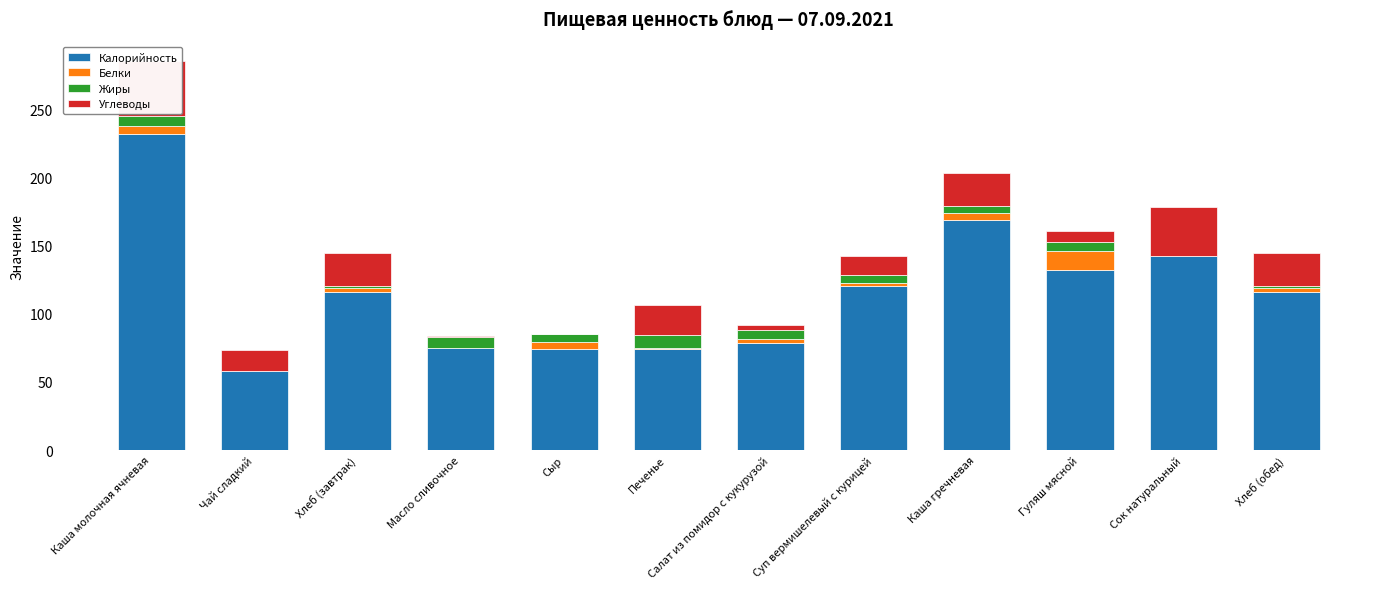

Between Печенье and Гуляш мясной, which series saw the biggest shift?

Калорийность